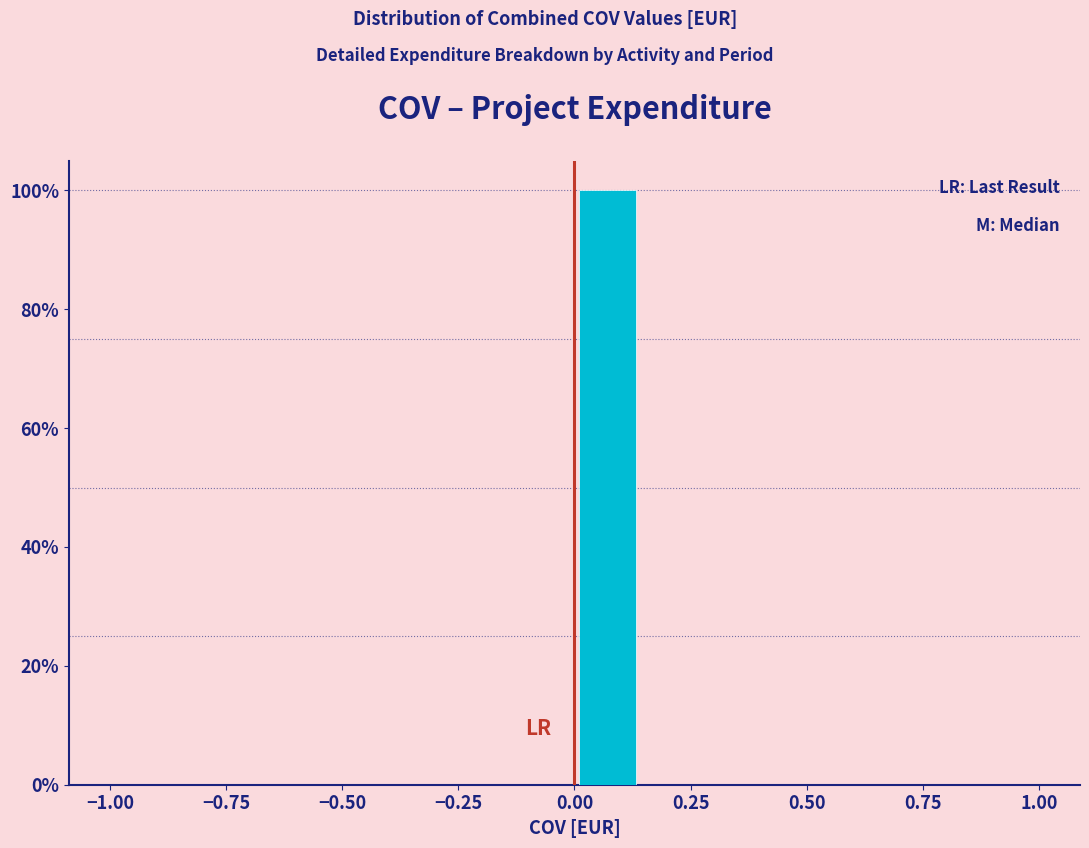

Around what value on the x-axis is the tallest bar? Give the approximate position of its centre, as read against the axis.

0.05